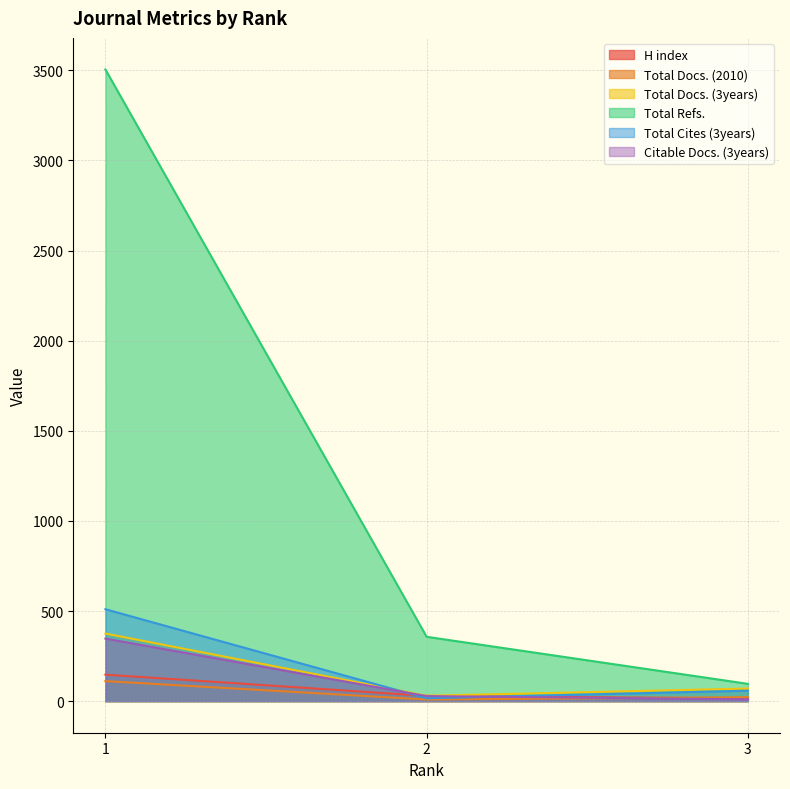

Which series has the largest range (max minus min)?

Total Refs.